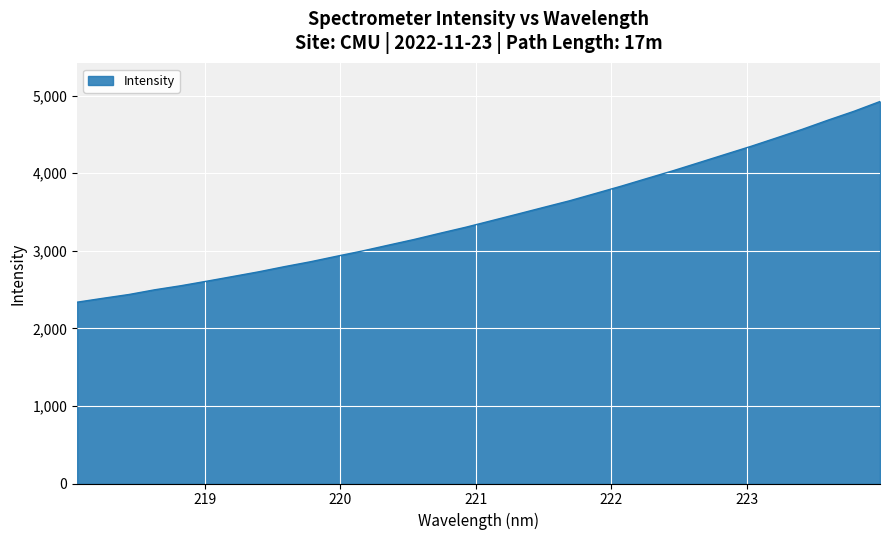

What is the maximum value shown in the chart?

4925.6